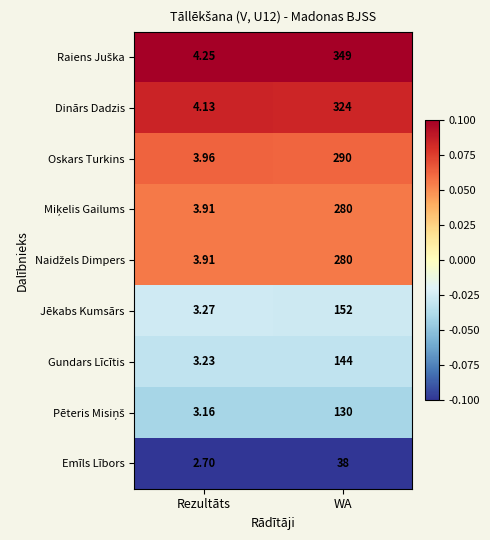

Which label corresponds to the largest value in the chart?

WA